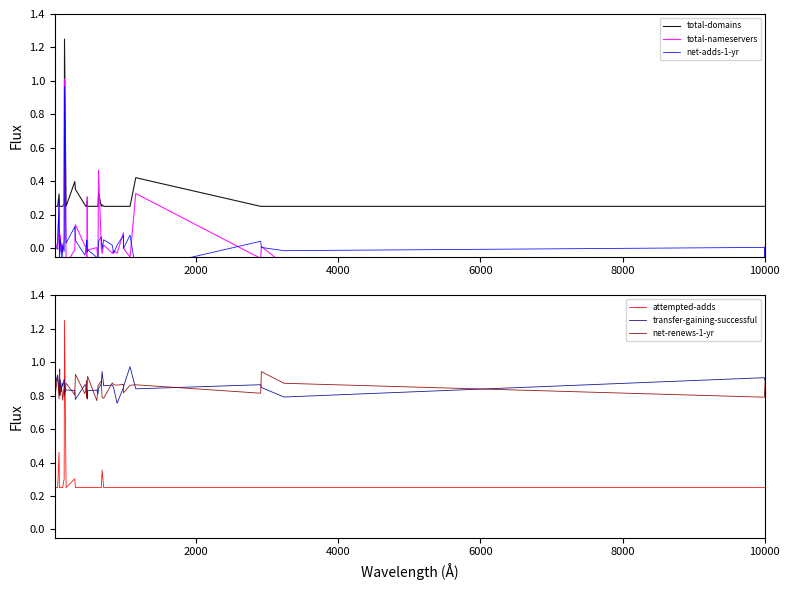

True or false: attempted-adds and total-nameservers intersect in this chart.

True